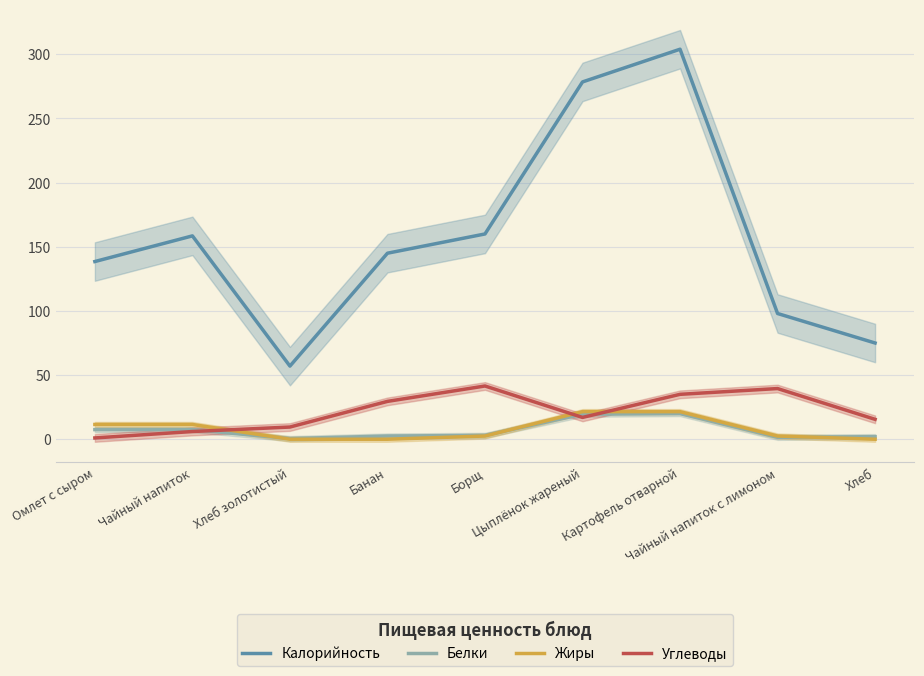

In Калорийность, how many points are lower than both neighbors (excluding endpoints)?

1